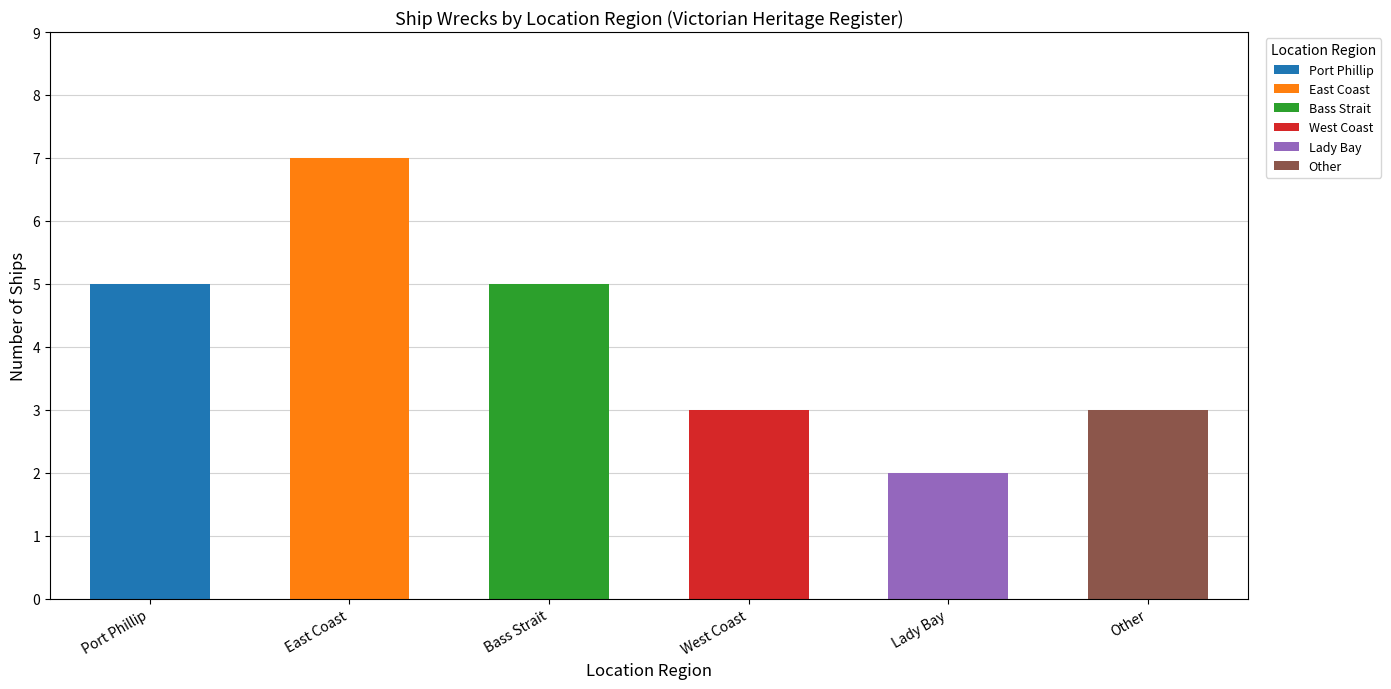

Which has a higher value, Lady Bay or Port Phillip?

Port Phillip